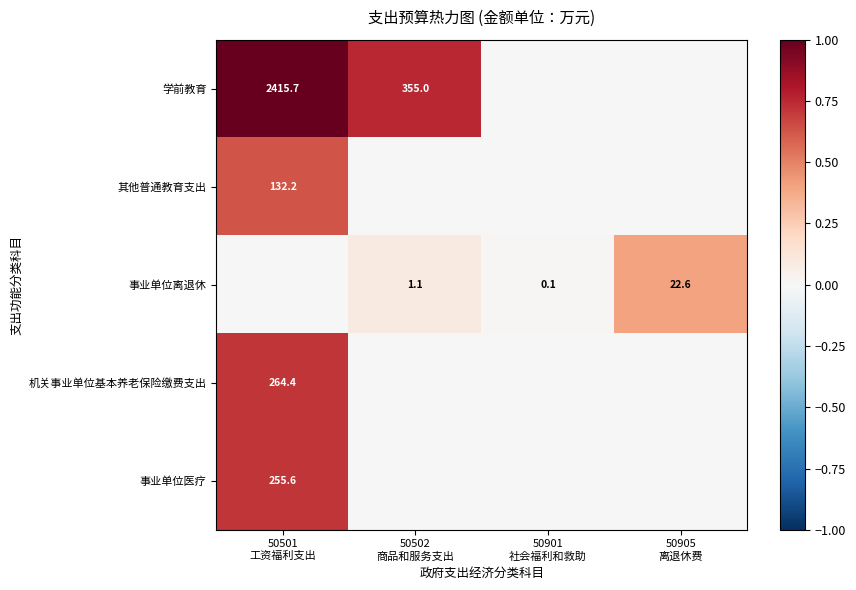

How many data points in 学前教育 are above 0?

2